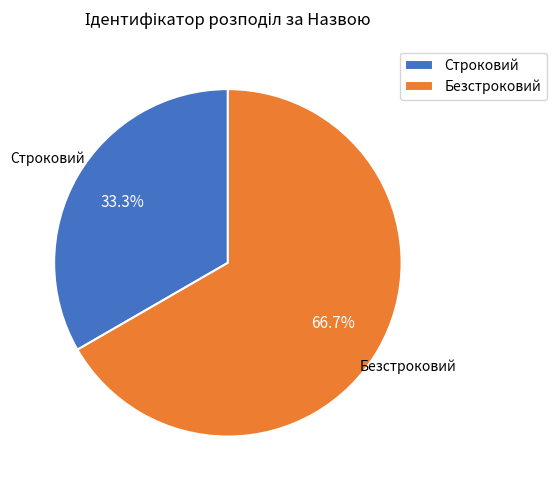

Which slice is the largest?

Безстроковий